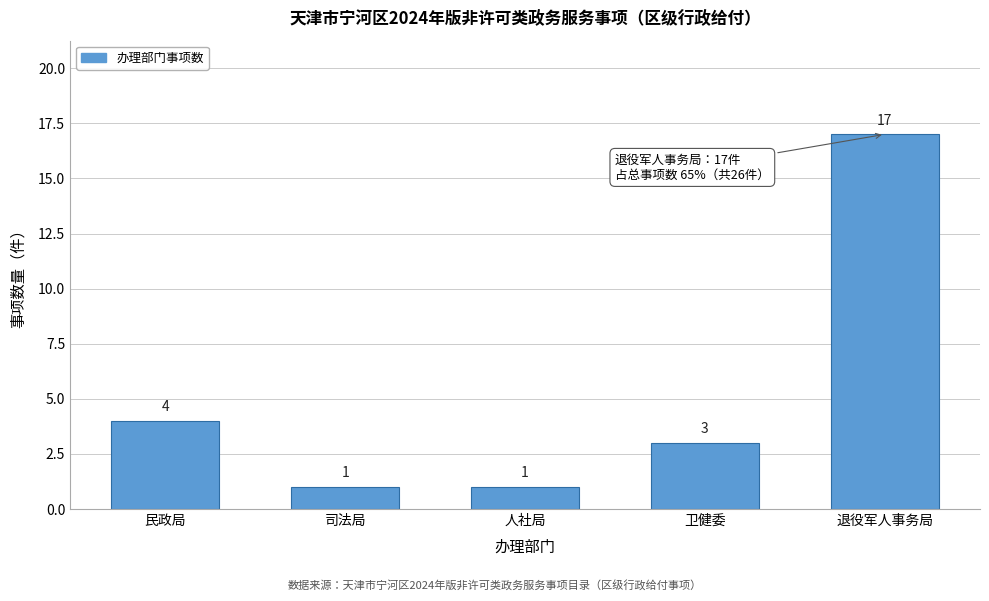

Reading right to left, list all the values displayed in this chart.

17	3	1	1	4